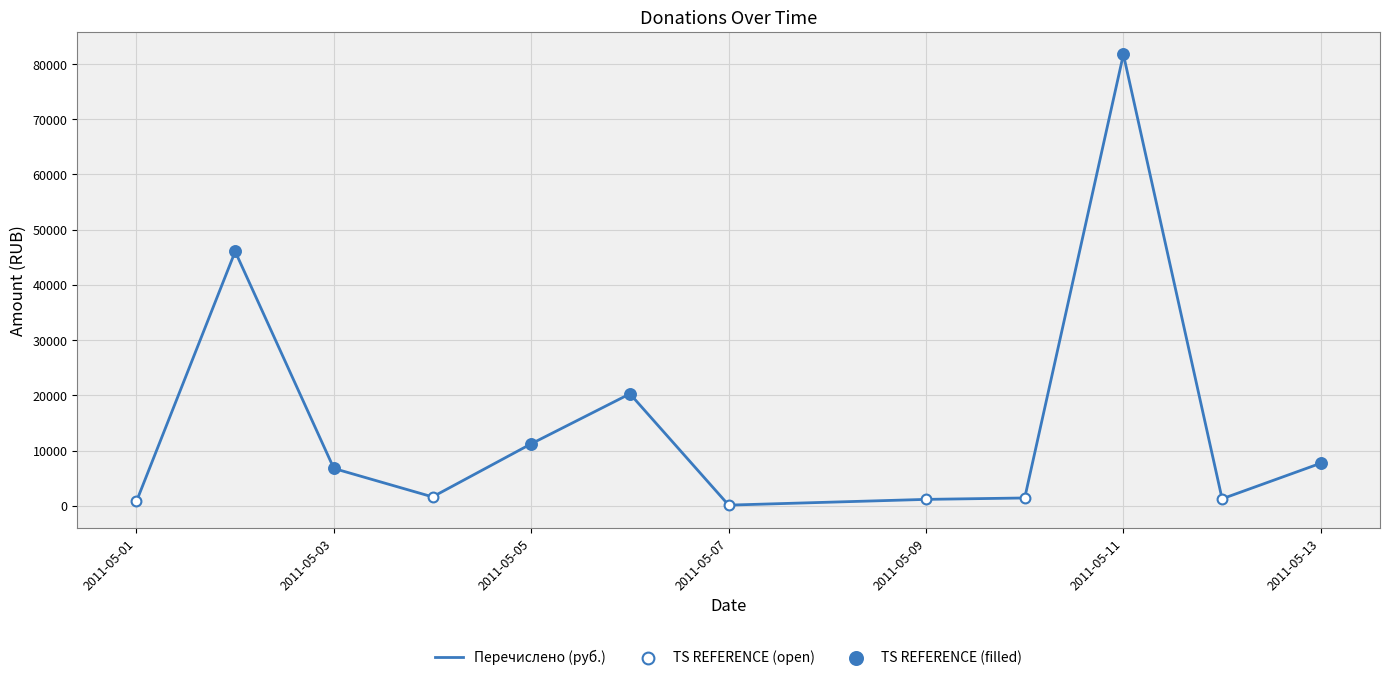

What is the maximum value shown in the chart?

81750.0